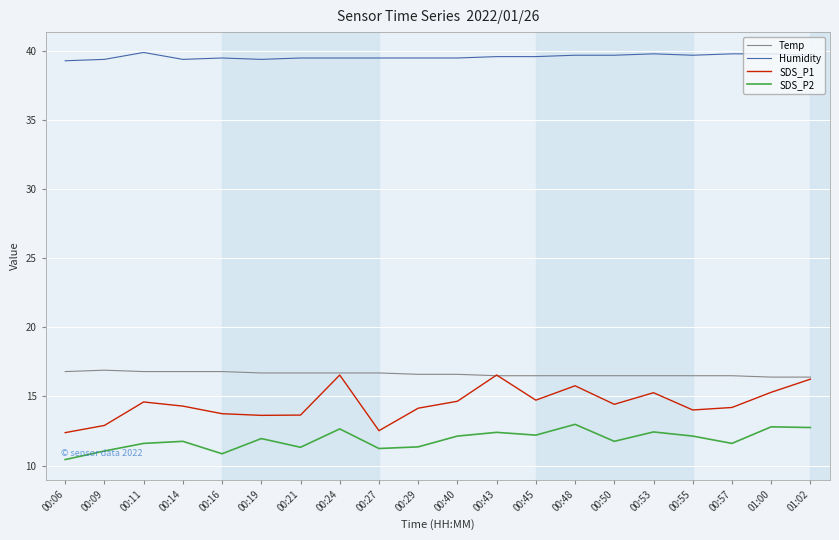

True or false: Humidity has a value of 68.9 at 00:19.

False